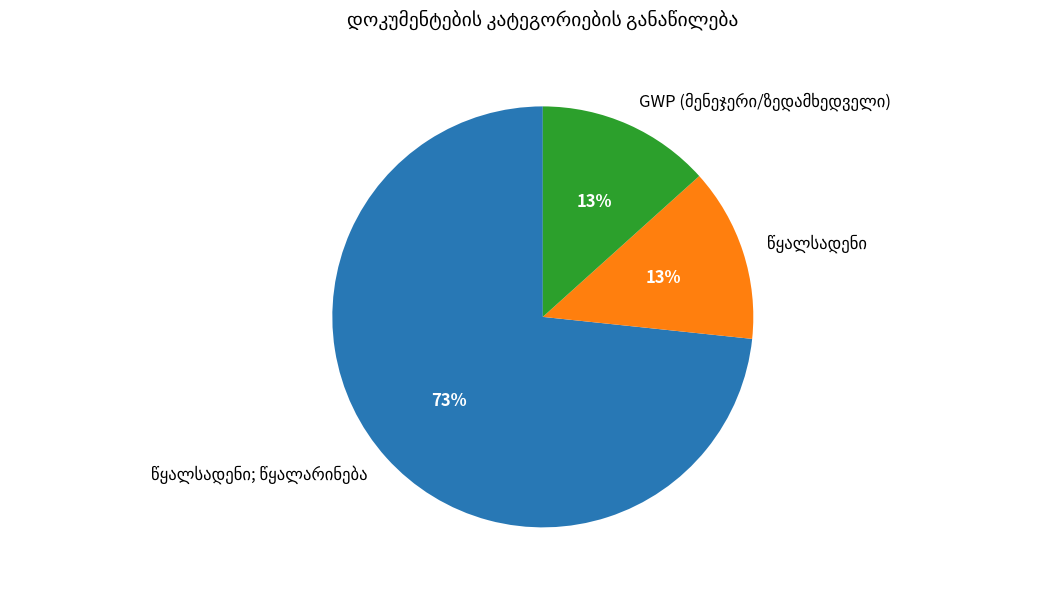

To the nearest percent, what is the average slice percentage?

33%